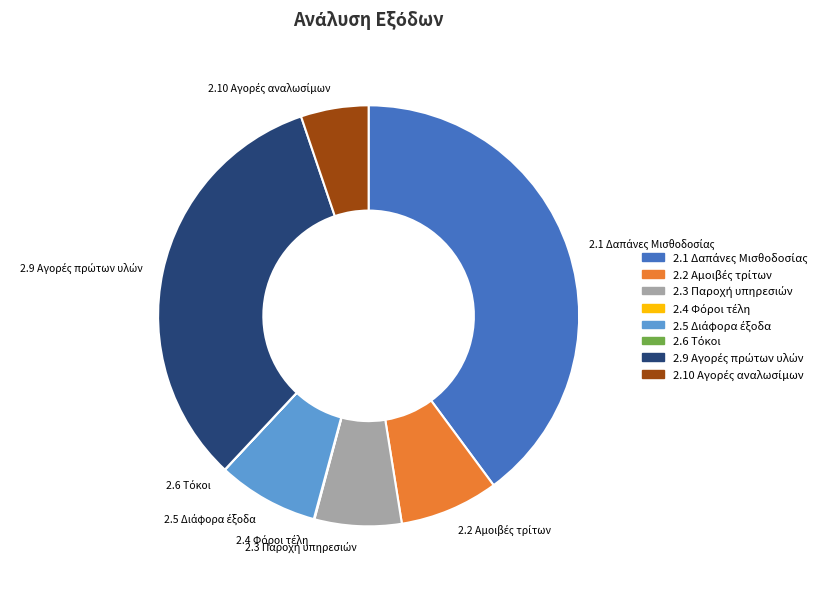

Is there a majority slice in this chart?

No